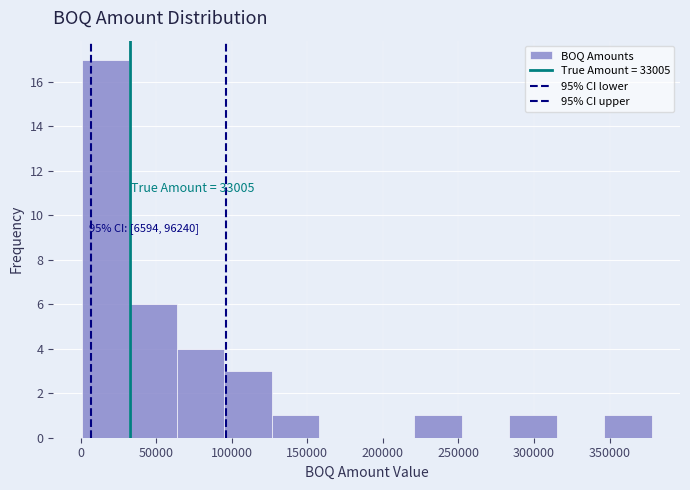

Over which range of the x-axis is the bar tallest?

0 to 30000